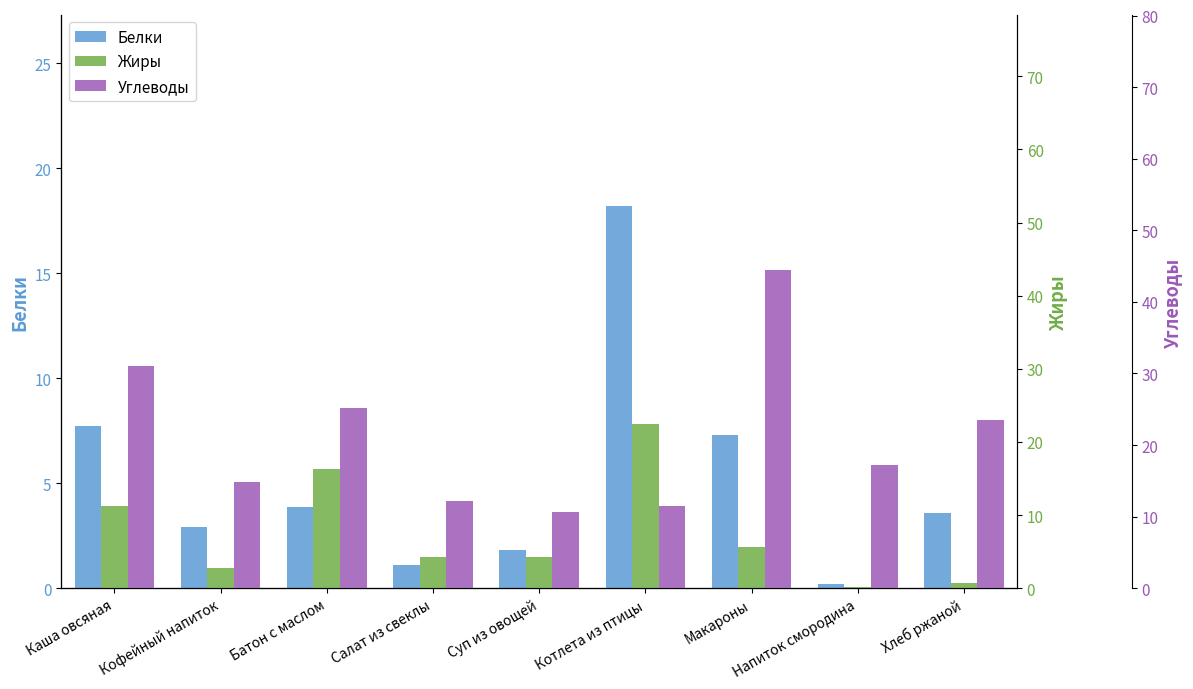

What is the value of the Углеводы bar at the 9th from the left?

23.5